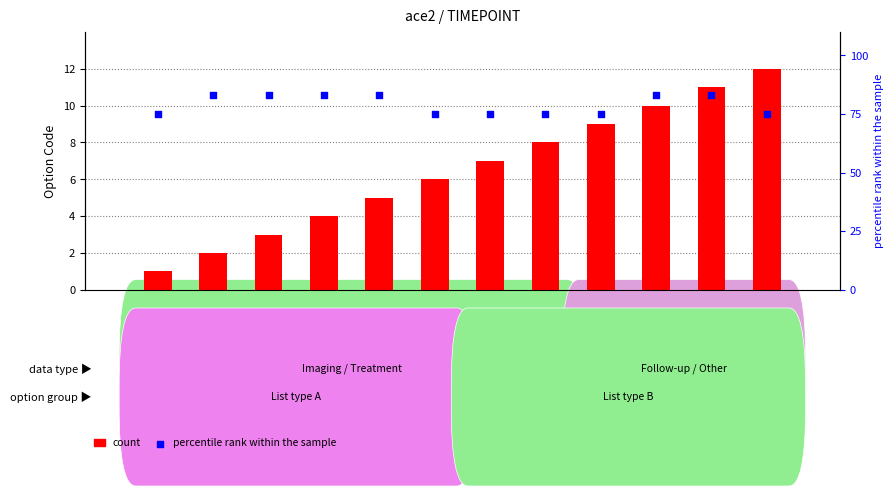

Which series reaches the maximum Y coordinate?

percentile rank within the sample